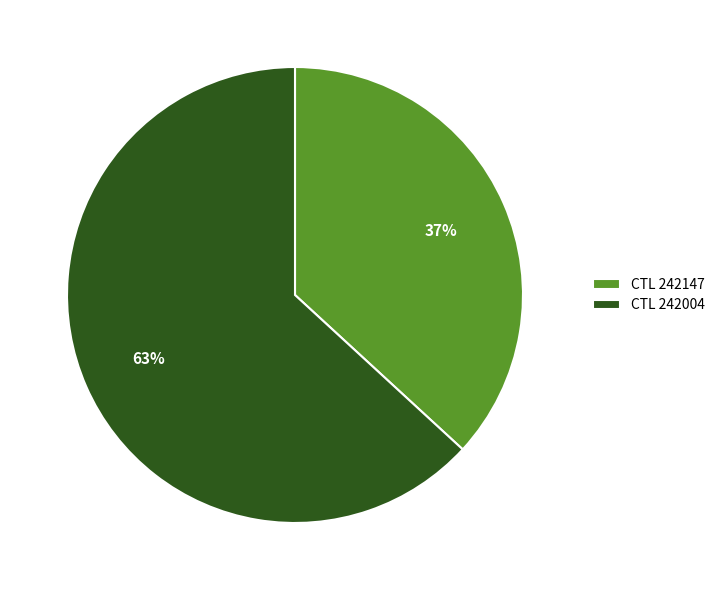

True or false: CTL 242004 accounts for 63% of the total.

True